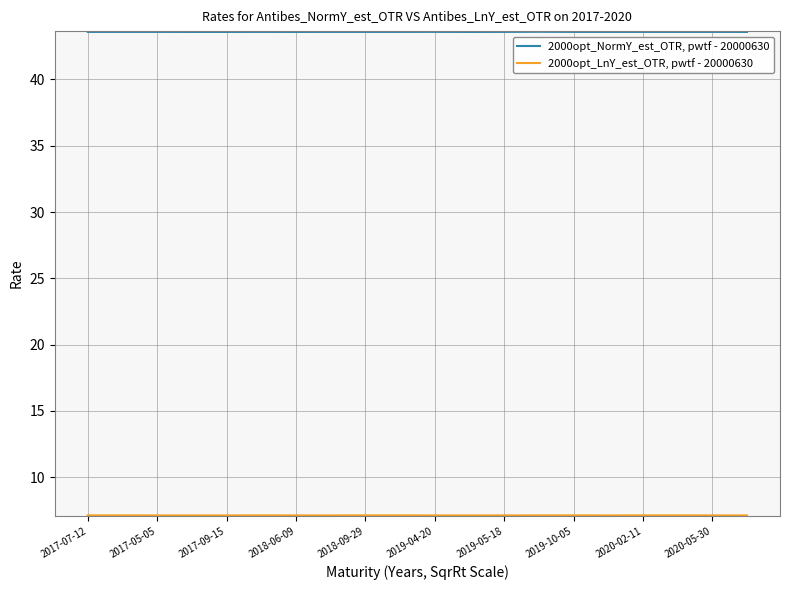

What is the smallest value displayed?

7.1